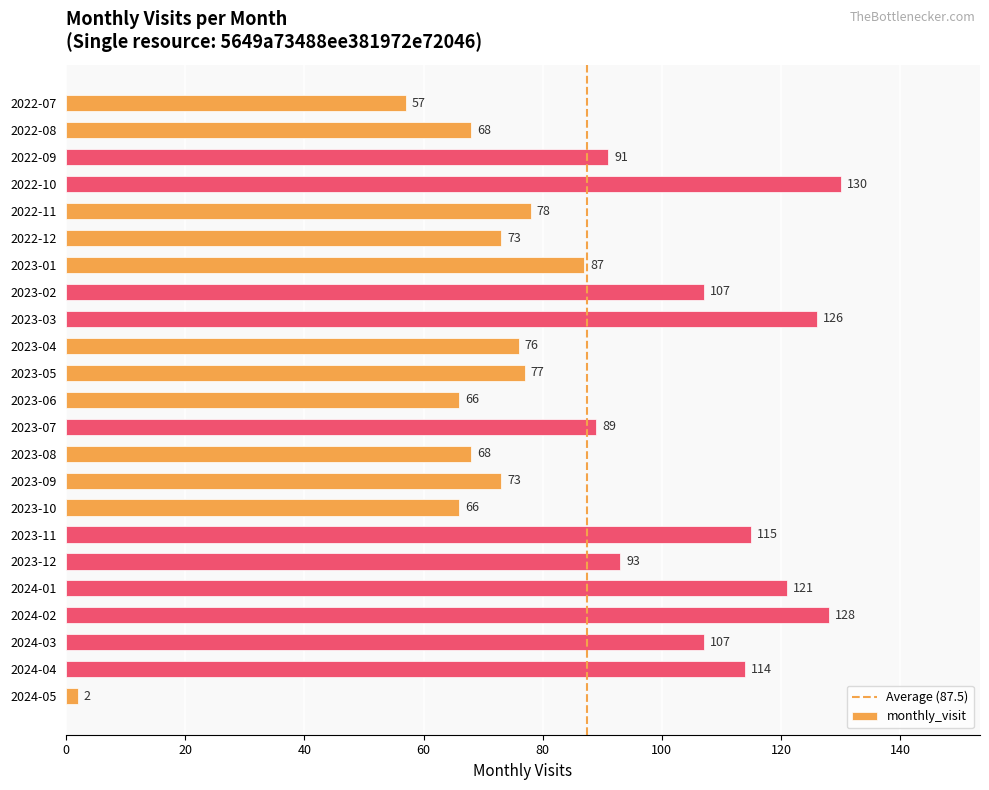

What is the change in value from 2022-10 to 2023-05?

-53